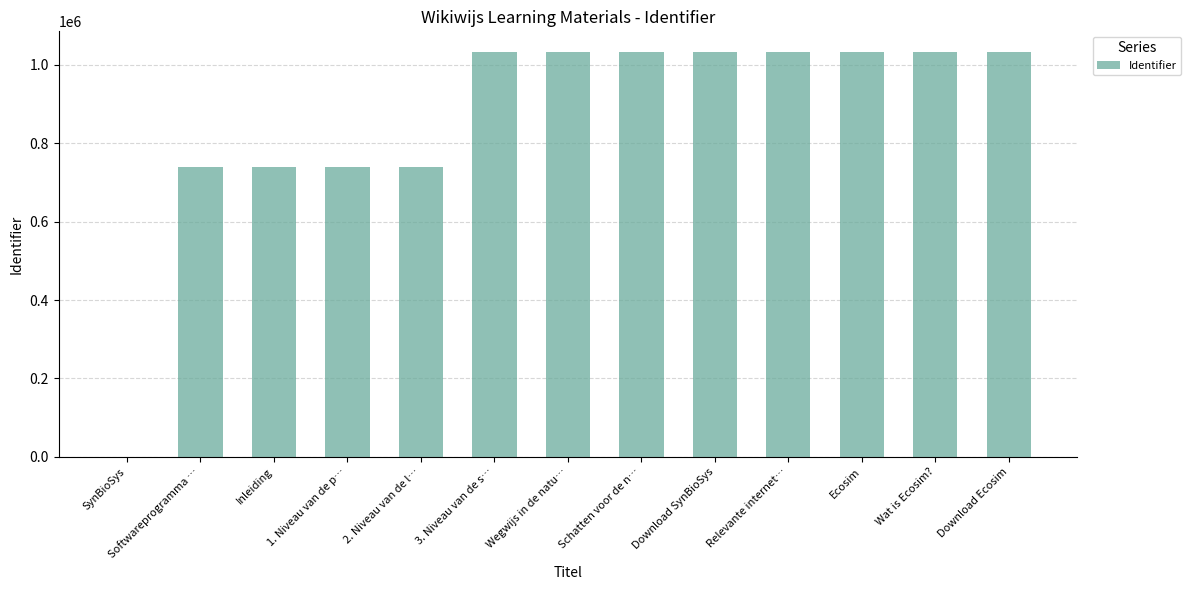

Is it true that the value at 2. Niveau van de l… is 1254656?

False